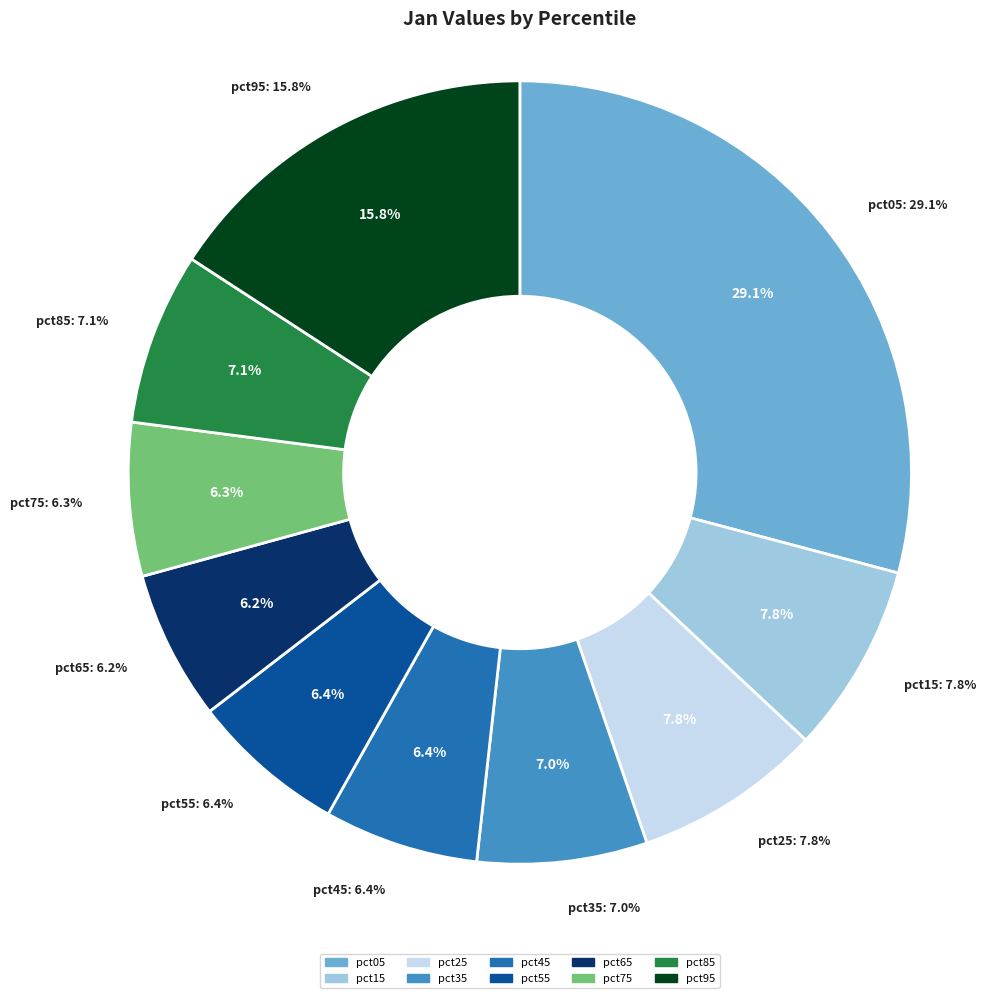

Is pct05 the majority of the pie?

No